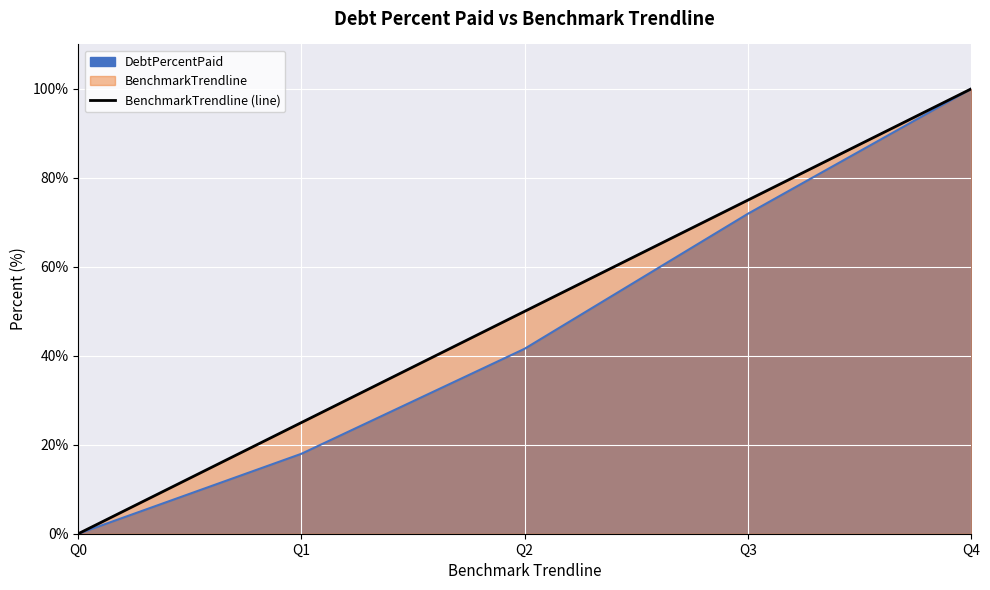

At Q1, list the series in order from smallest to largest.

DebtPercentPaid, BenchmarkTrendline